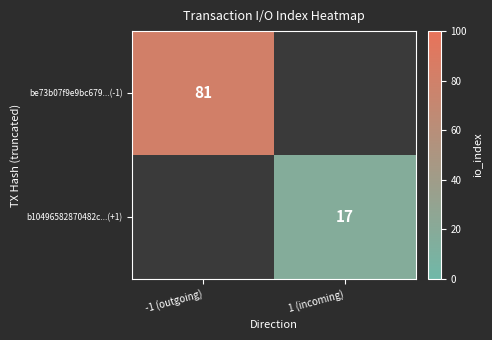

The value of be73b07f9e9bc679...(-1) at -1 (outgoing) is 47. True or false?

False